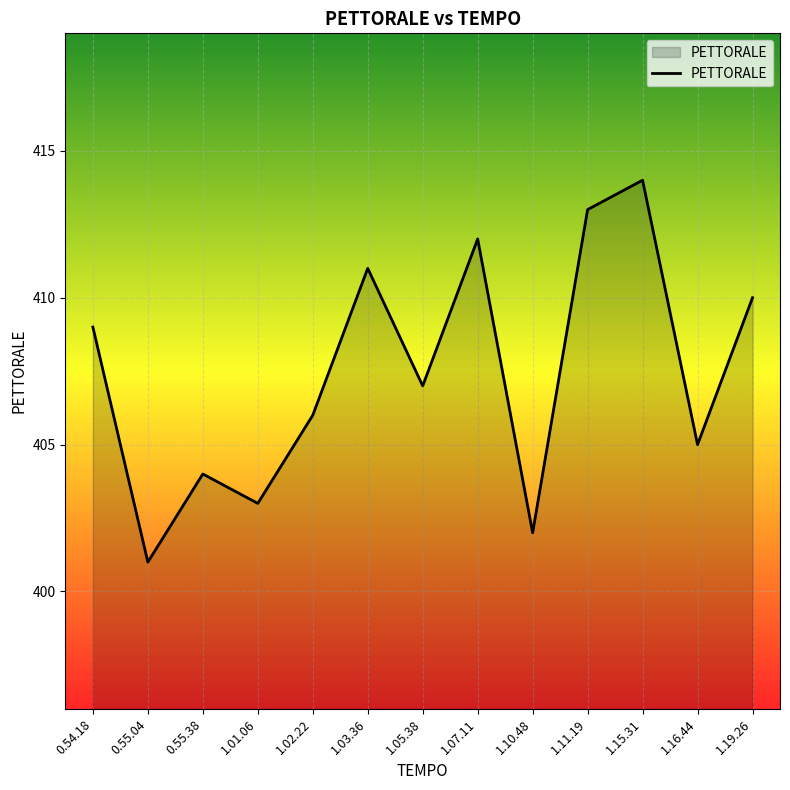

At which label does the data first exceed 407?

0.54.18